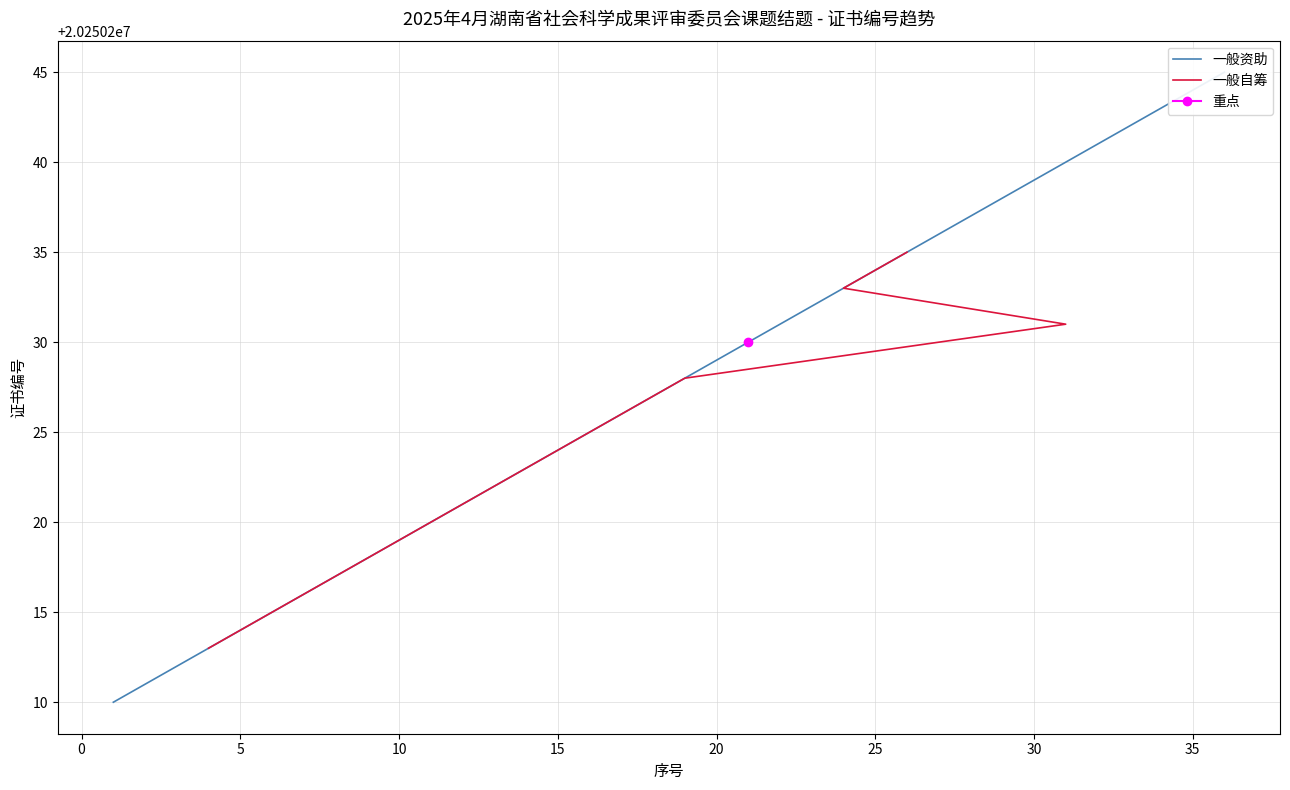

Reading left to right, transcribe all the data shown in this chart.

一般资助: 20250210	20250211	20250212	20250215	20250216	20250221	20250226	20250227	20250229	20250230	20250232	20250237	20250238	20250242	20250245
一般自筹: 20250213	20250214	20250217	20250218	20250219	20250220	20250222	20250223	20250224	20250225	20250228	20250231	20250233	20250234	20250235